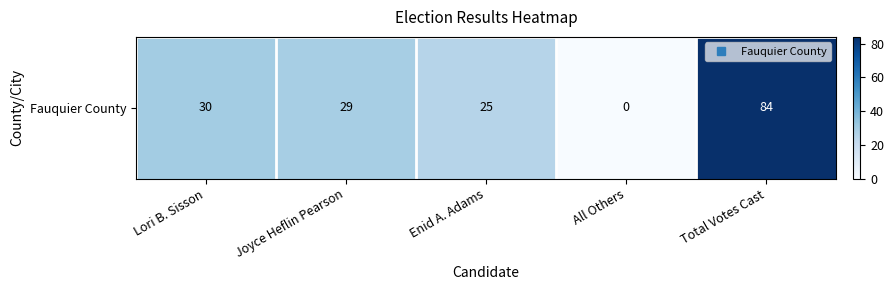

List the labels in order of value, smallest first.

All Others, Enid A. Adams, Joyce Heflin Pearson, Lori B. Sisson, Total Votes Cast